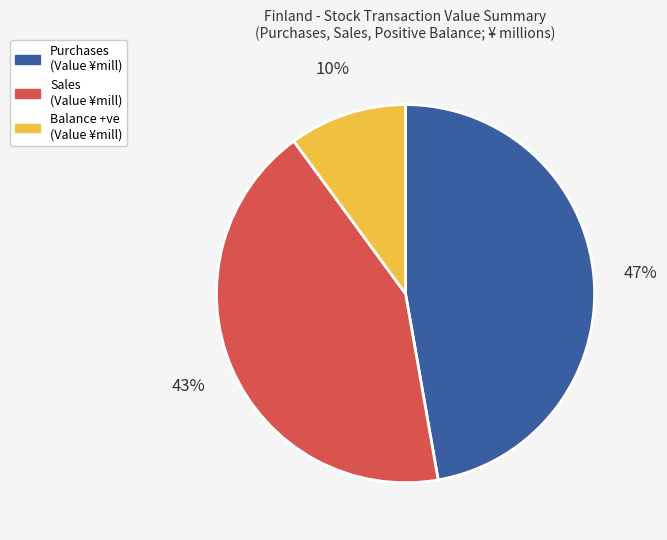

Combined, do Sales (Value ¥mill) and Balance +ve (Value ¥mill) account for over 50%?

Yes